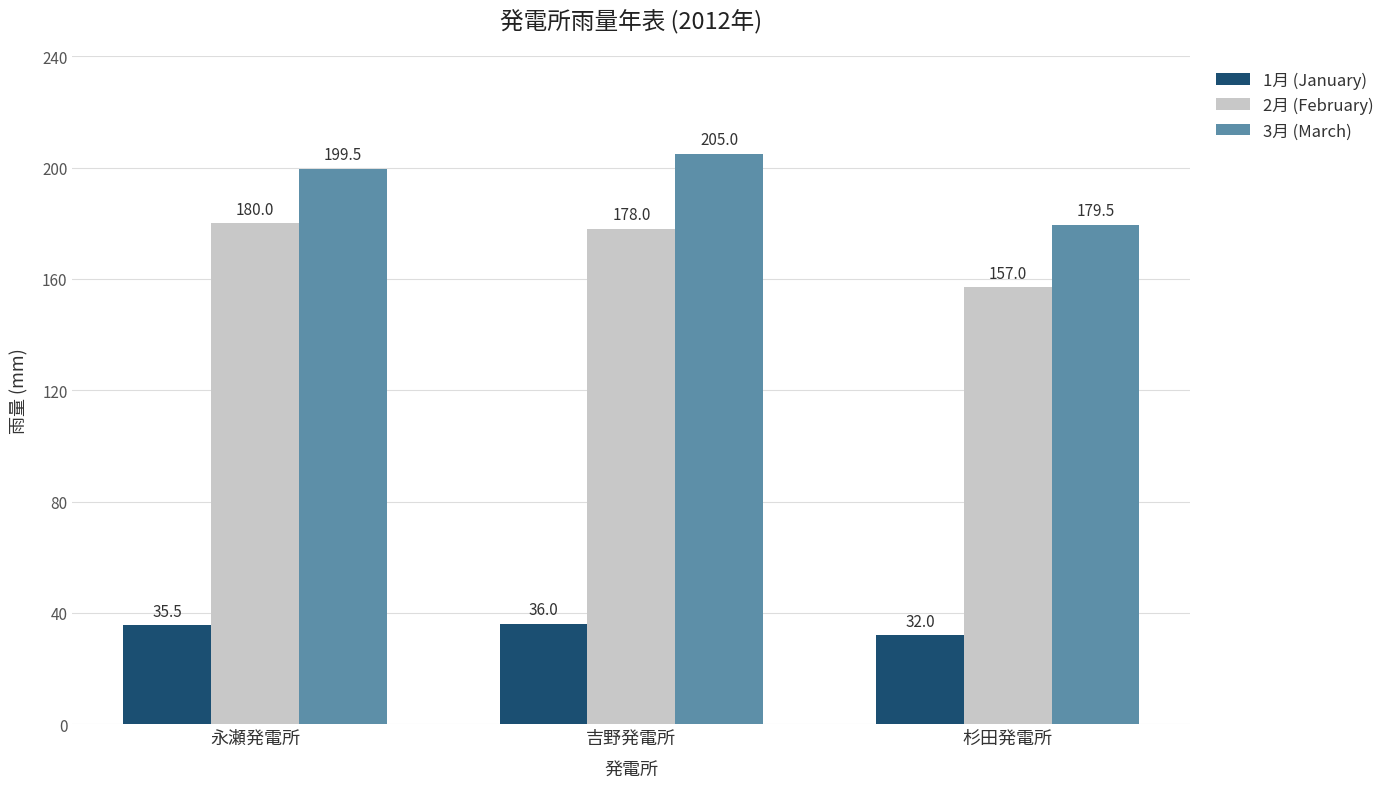

Reading left to right, list all the values displayed in this chart.

1月 (January): 永瀬発電所=35.5	吉野発電所=36.0	杉田発電所=32.0
2月 (February): 永瀬発電所=180.0	吉野発電所=178.0	杉田発電所=157.0
3月 (March): 永瀬発電所=199.5	吉野発電所=205.0	杉田発電所=179.5